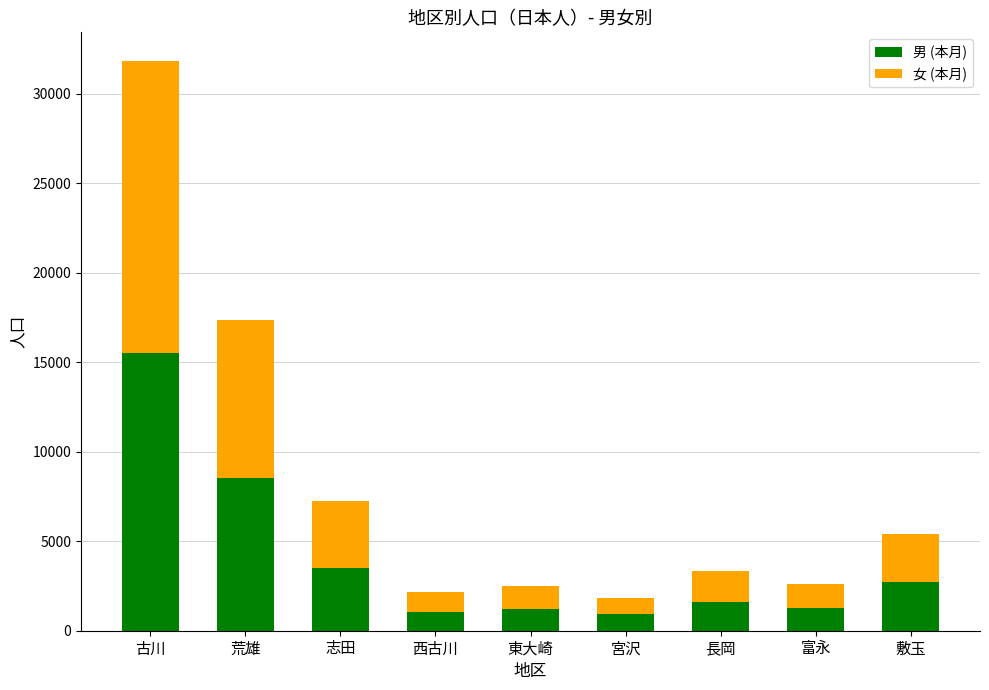

At which label does 男 (本月) reach its peak?

古川